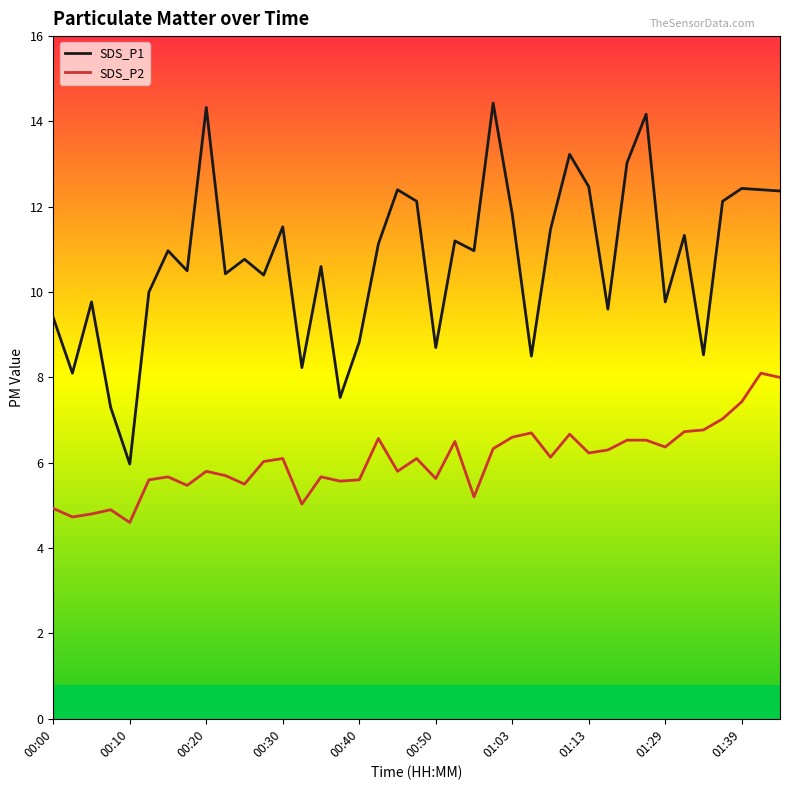

What is the maximum value shown in the chart?

14.4